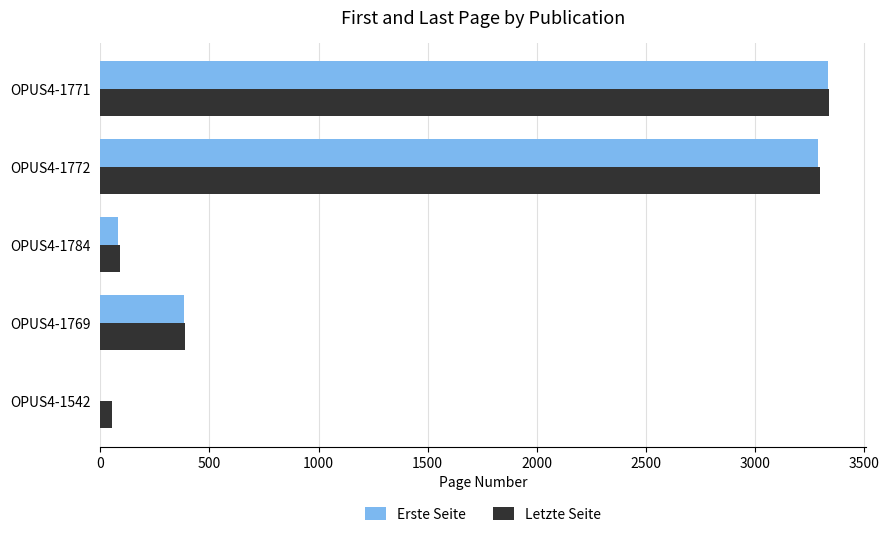

How many data points does each series have?

5